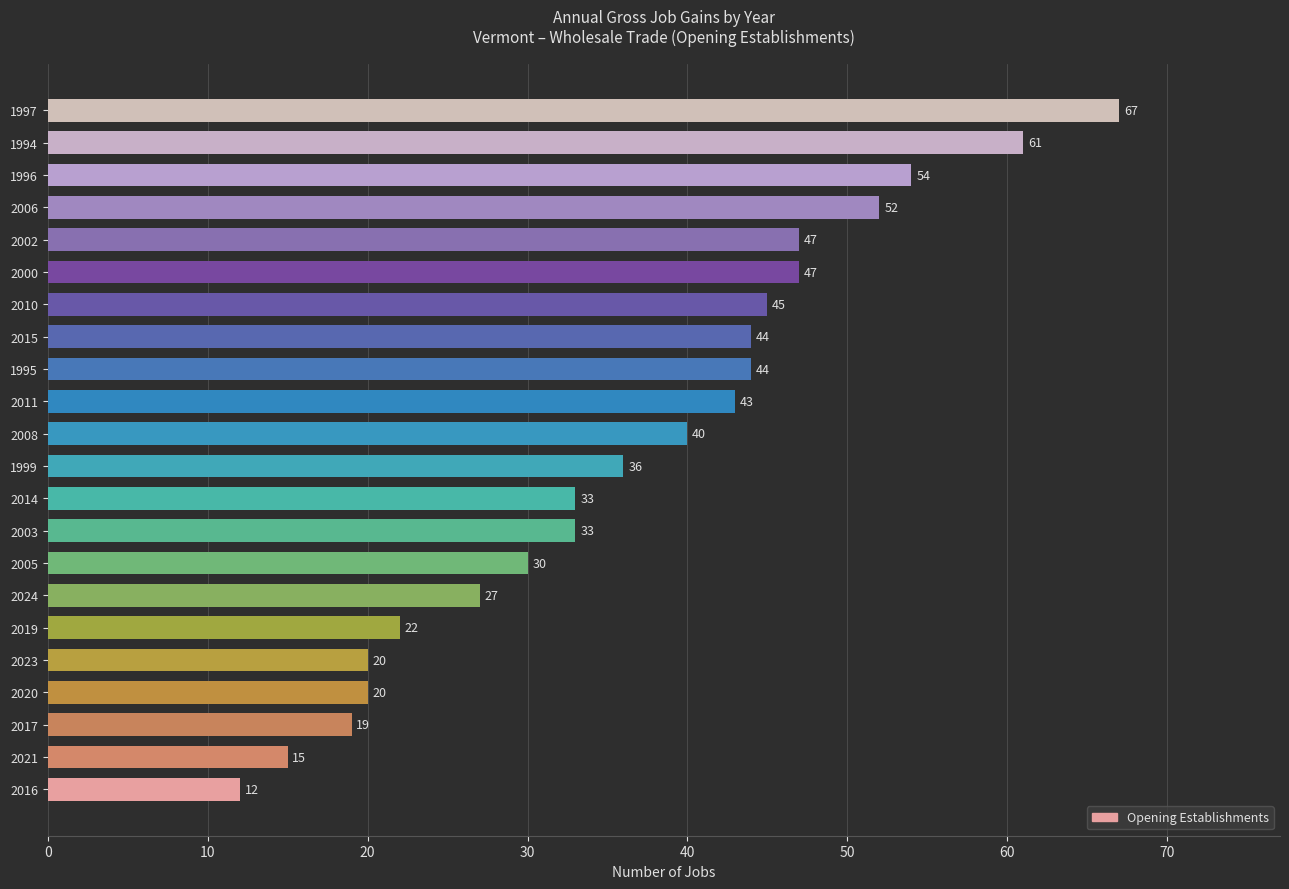

What is the change in value from 2008 to 2006?

+12